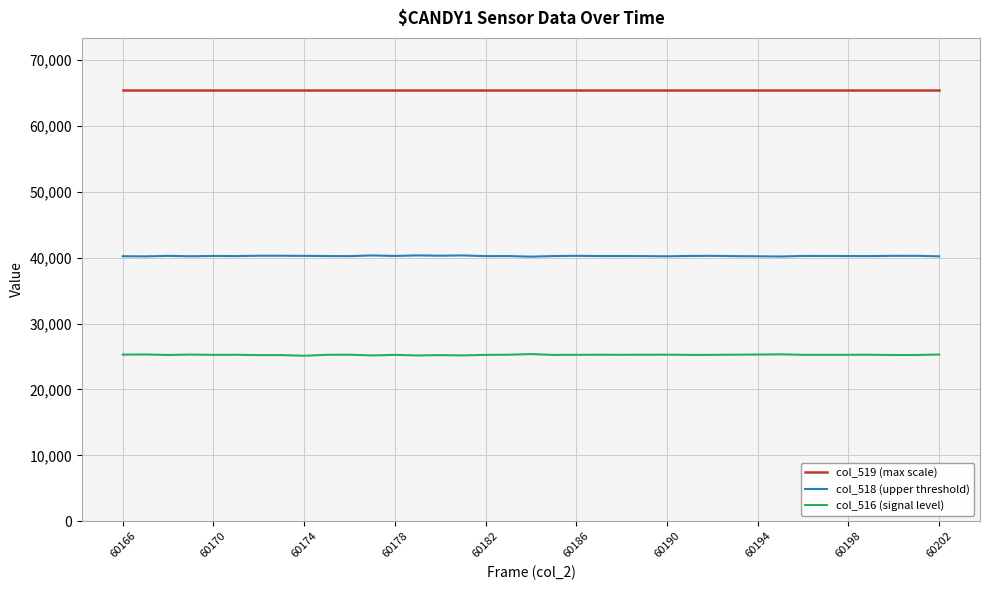

What is the lowest value of the col_519 (max scale) series?

65535